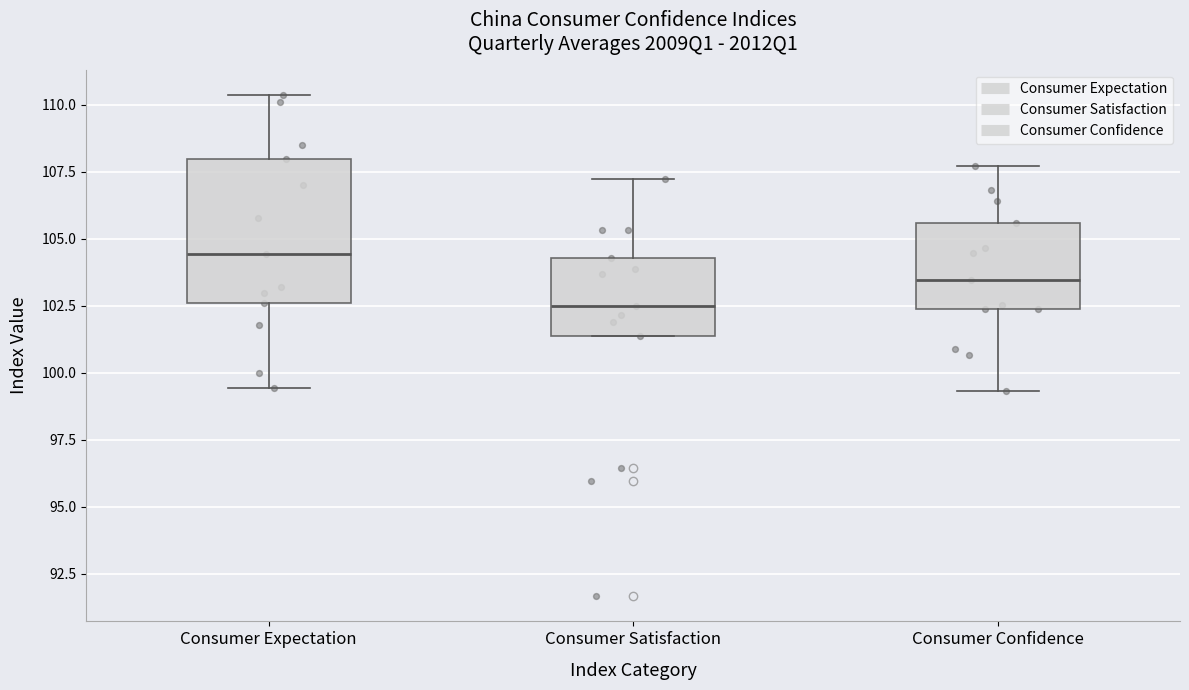

Which box has the lowest median line?

Consumer Satisfaction